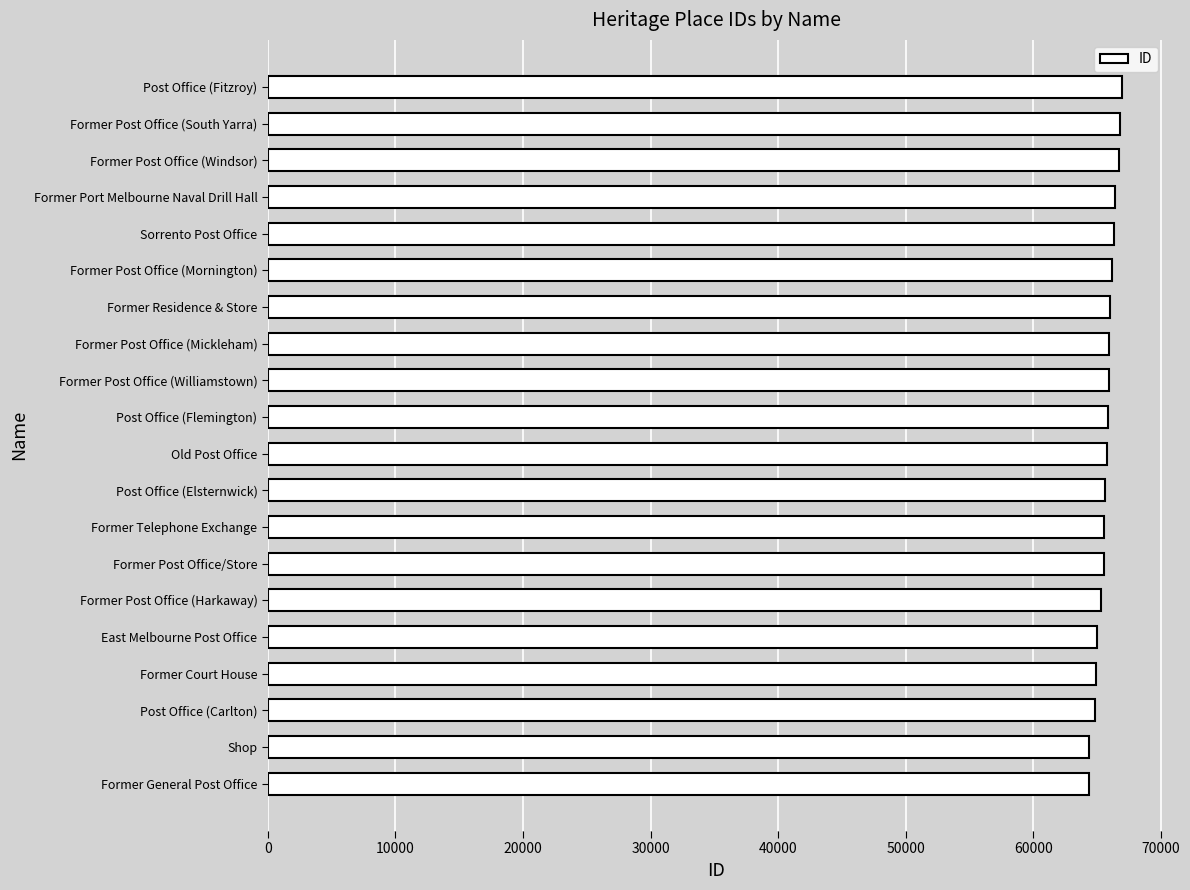

What is the difference between the maximum and minimum values?

2586